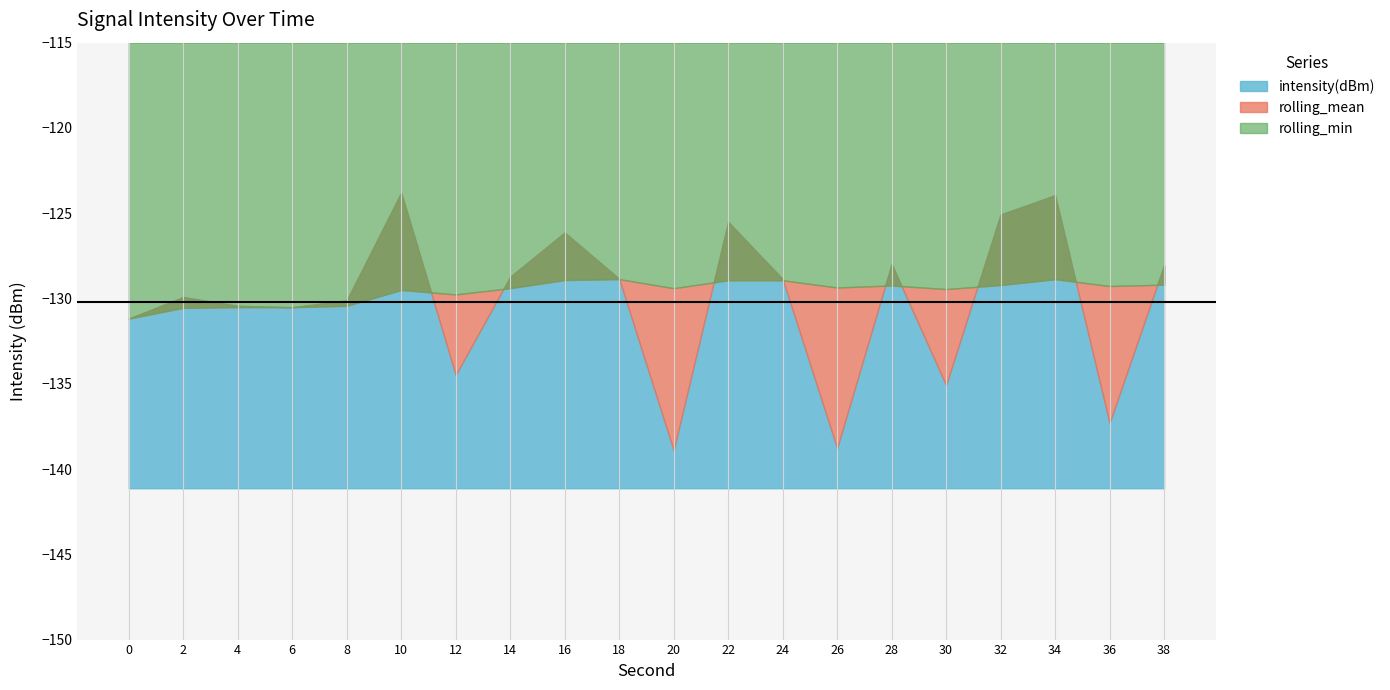

What are all the series names shown in the legend?

intensity(dBm), rolling_mean, rolling_min